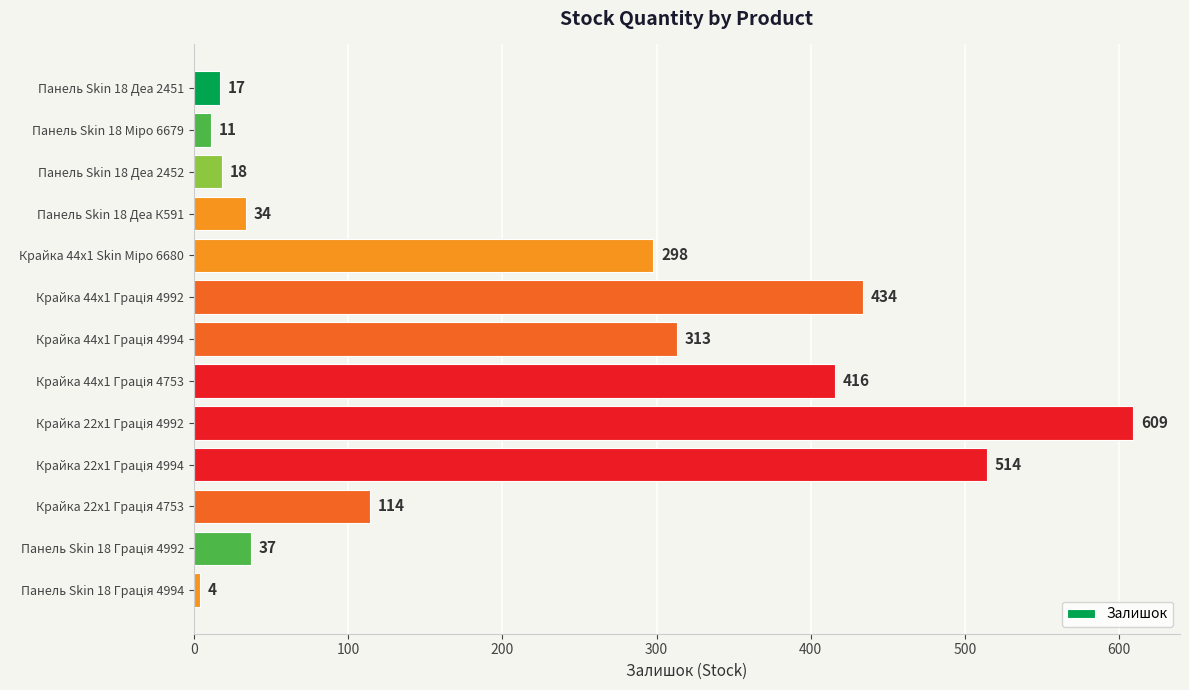

True or false: the data shows 17 at Панель Skin 18 Деа 2451.

True